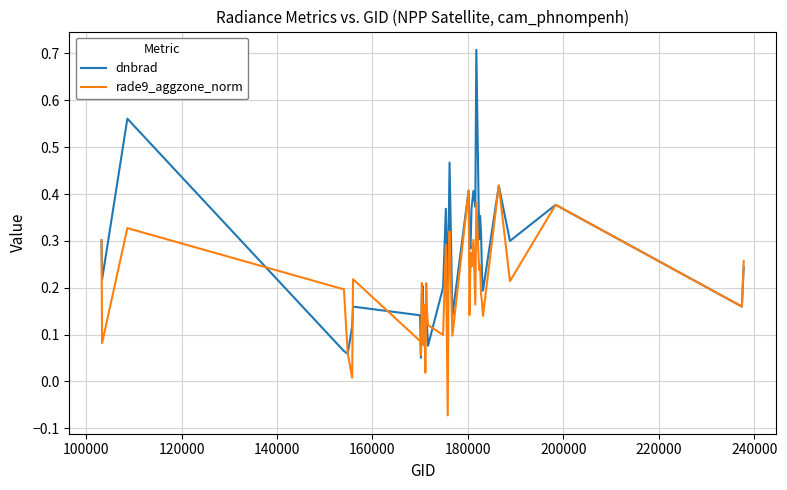

How many lines are shown in the chart?

2